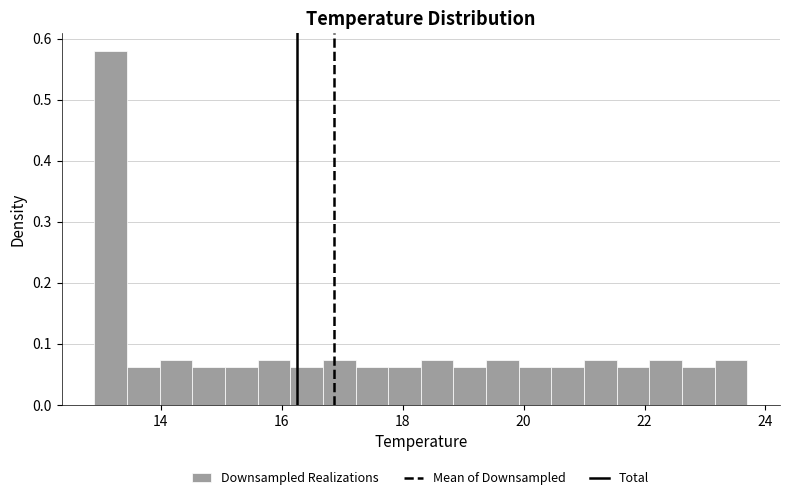

Read against the x-axis, roughly where is the centre of the tallest bar?

13.2